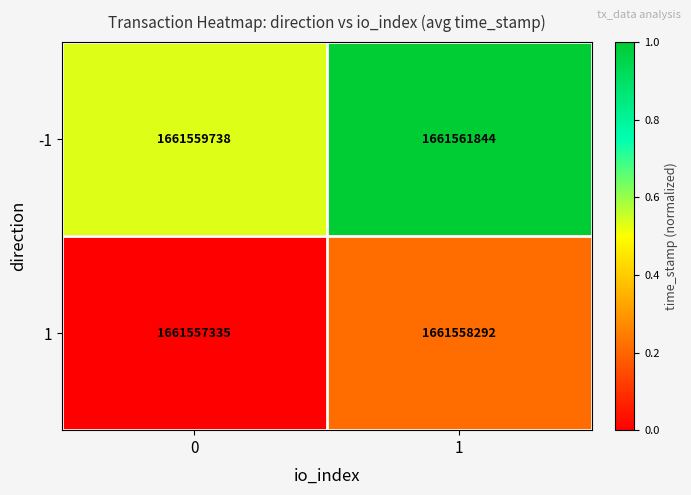

Is the value of -1 at 1 greater than the value of 1 at 0?

Yes